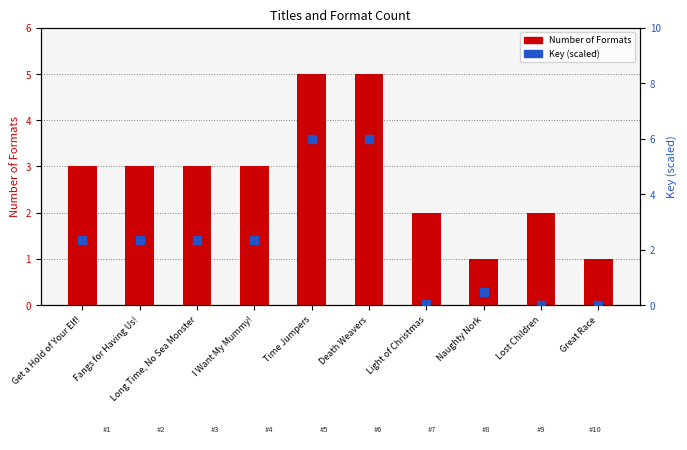

Which series has the largest total across all categories?

Number of Formats